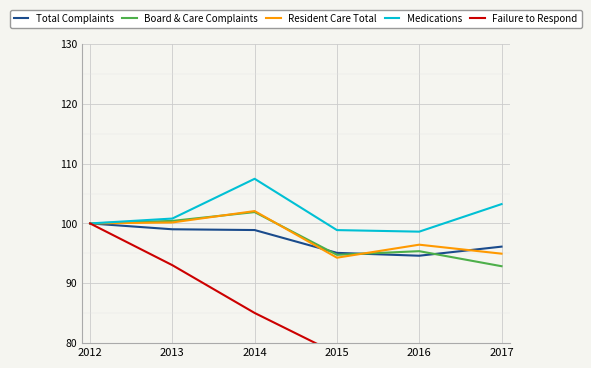

Which series changed the most between 2013 and 2016?

Failure to Respond